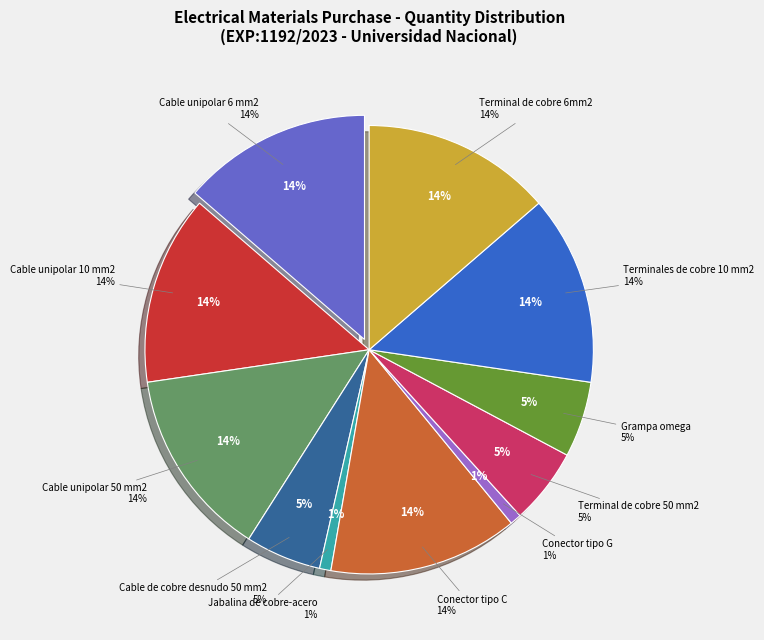

Is Cable unipolar 6 mm2 the majority of the pie?

No